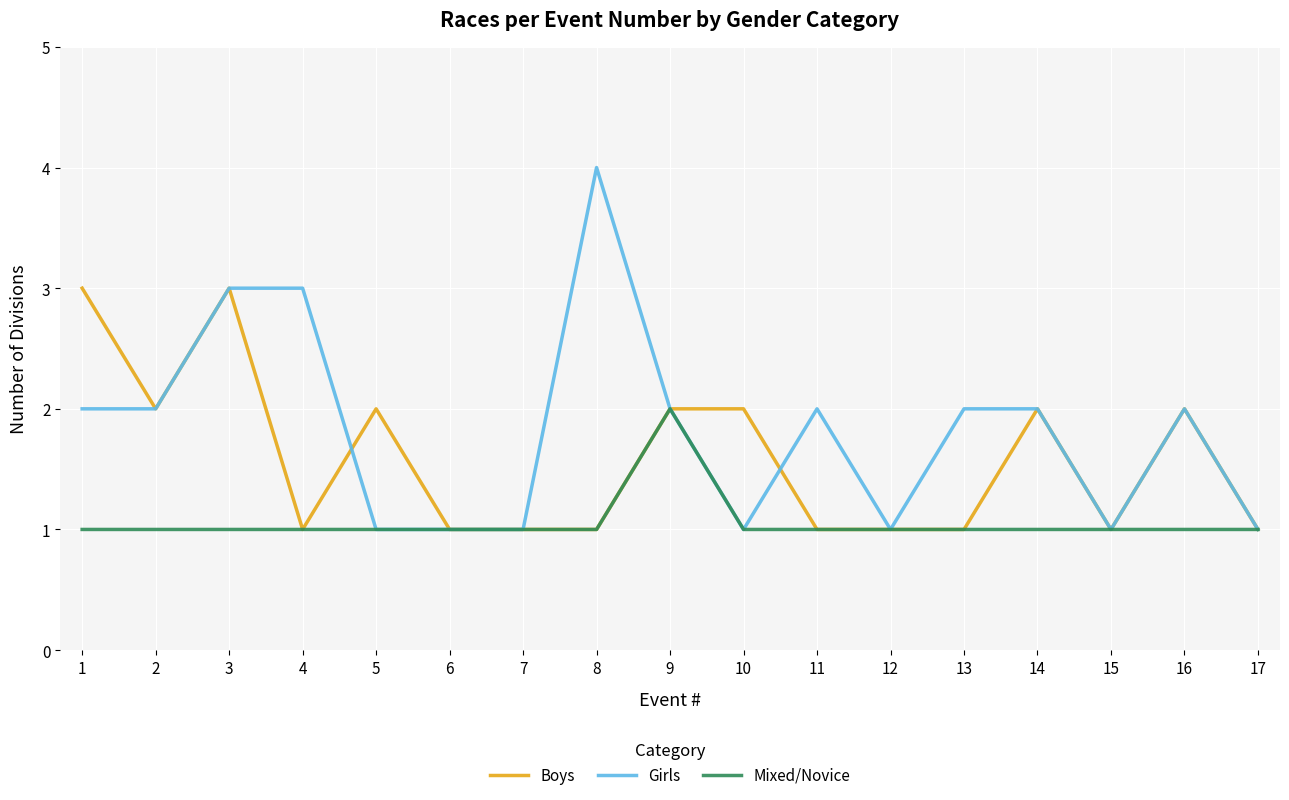

The Girls series shows 3 at 14. True or false?

False